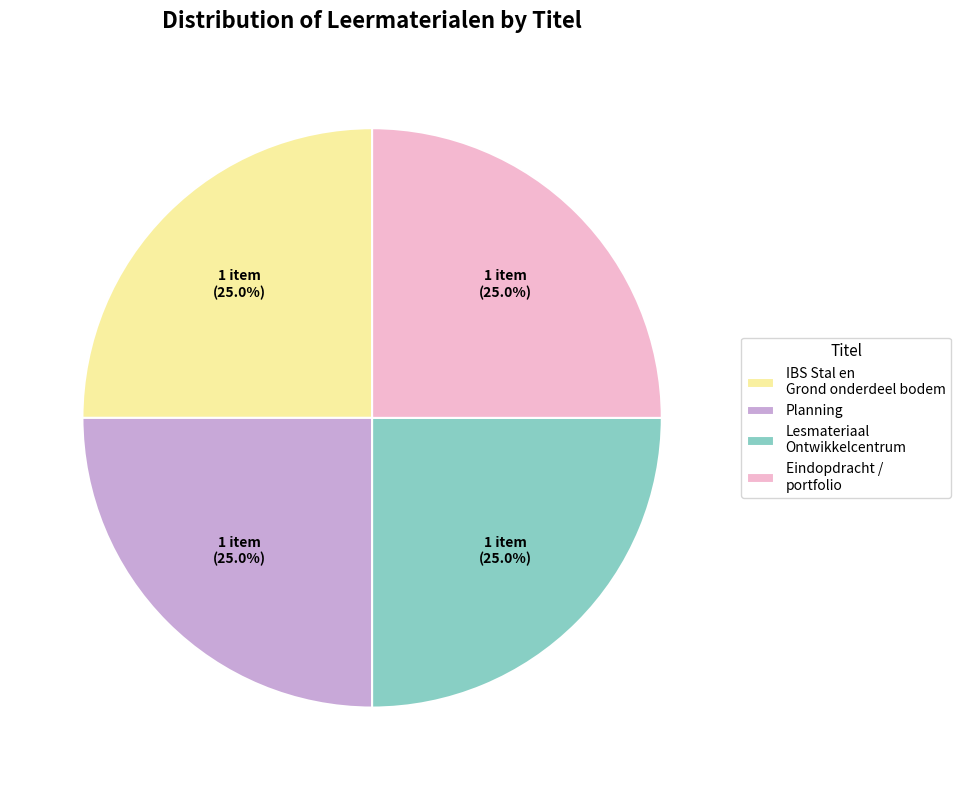

The Planning slice represents 43% of the pie. True or false?

False